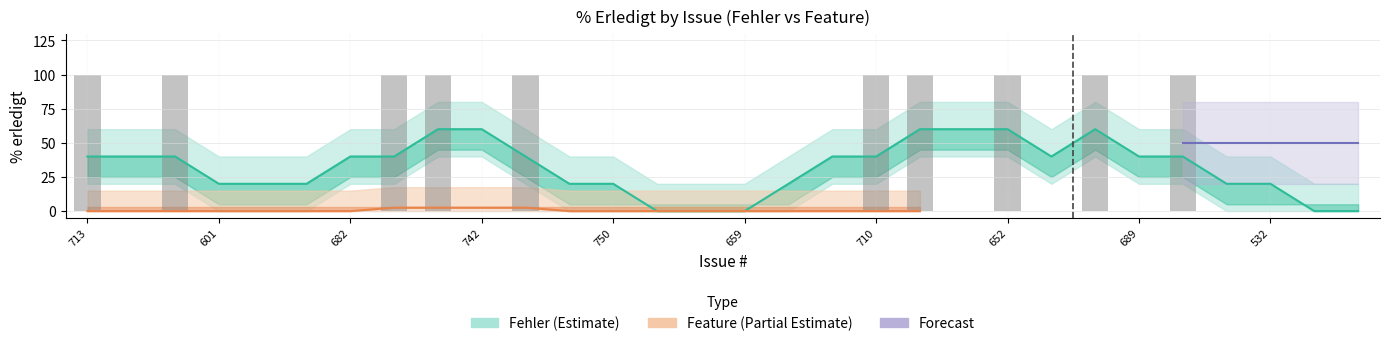

What is the average value?

33